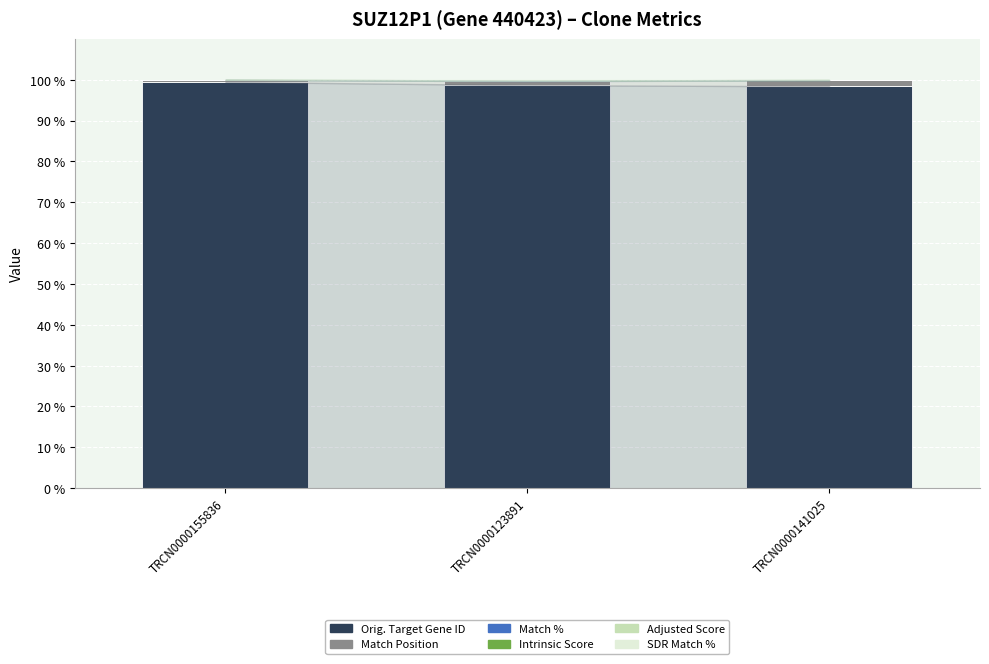

What is the sum of all Orig. Target Gene ID values?

296.5